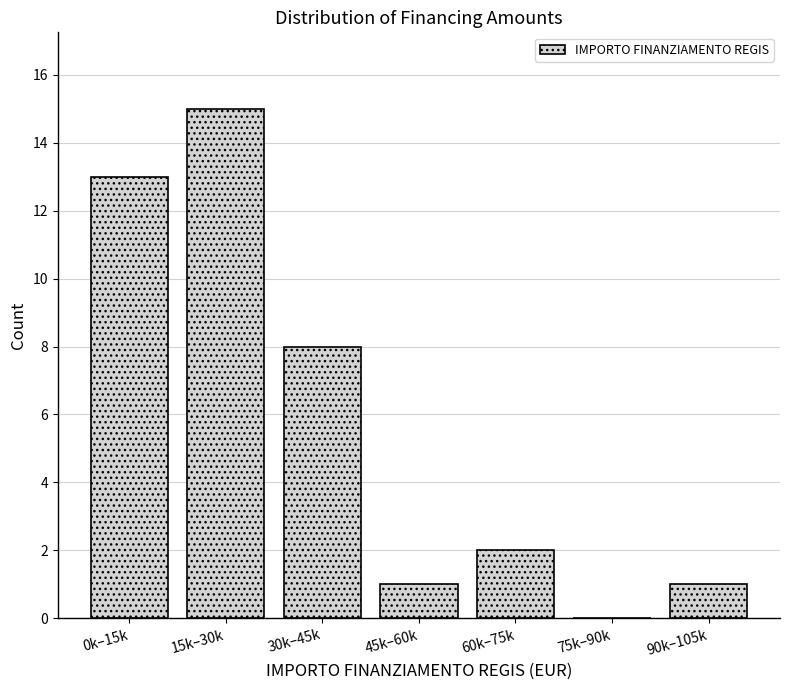

Reading right to left, extract all data points from this chart.

90k–105k=1	75k–90k=0	60k–75k=2	45k–60k=1	30k–45k=8	15k–30k=15	0k–15k=13